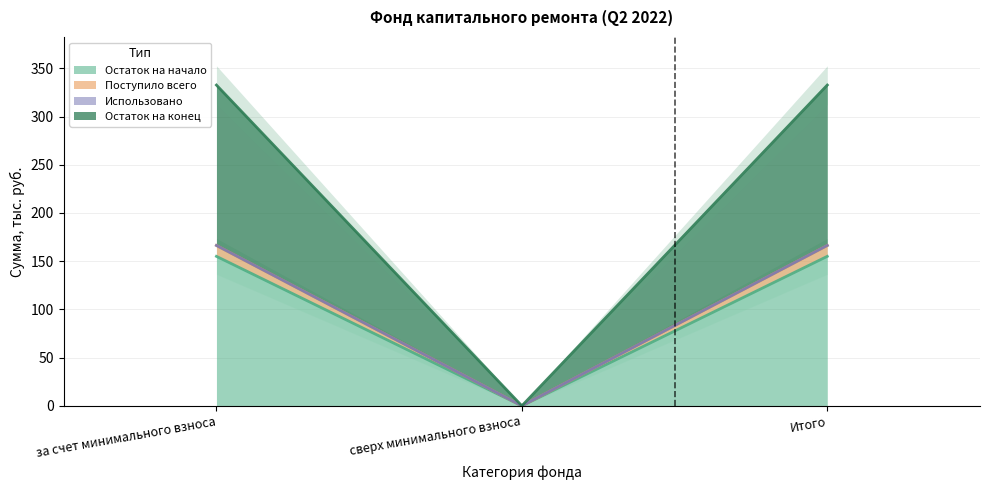

How many categories are shown in the chart?

3